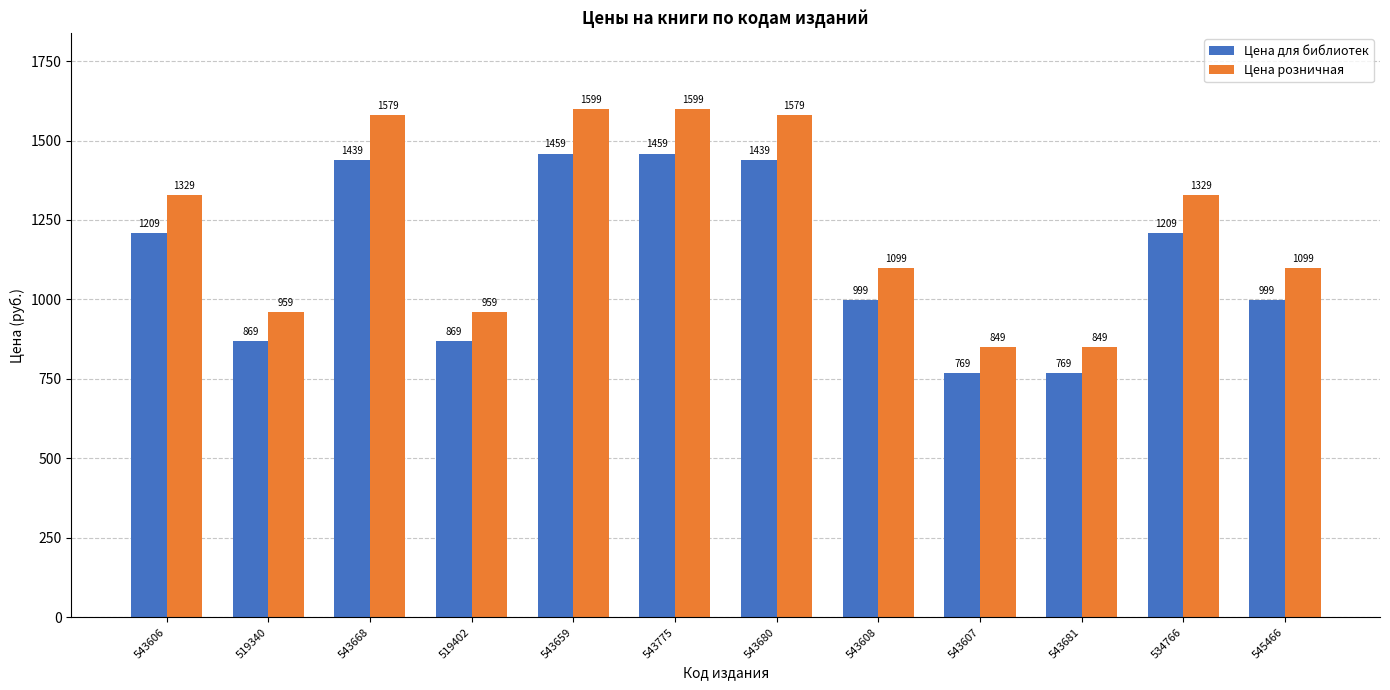

What is the highest value of the Цена розничная series?

1599